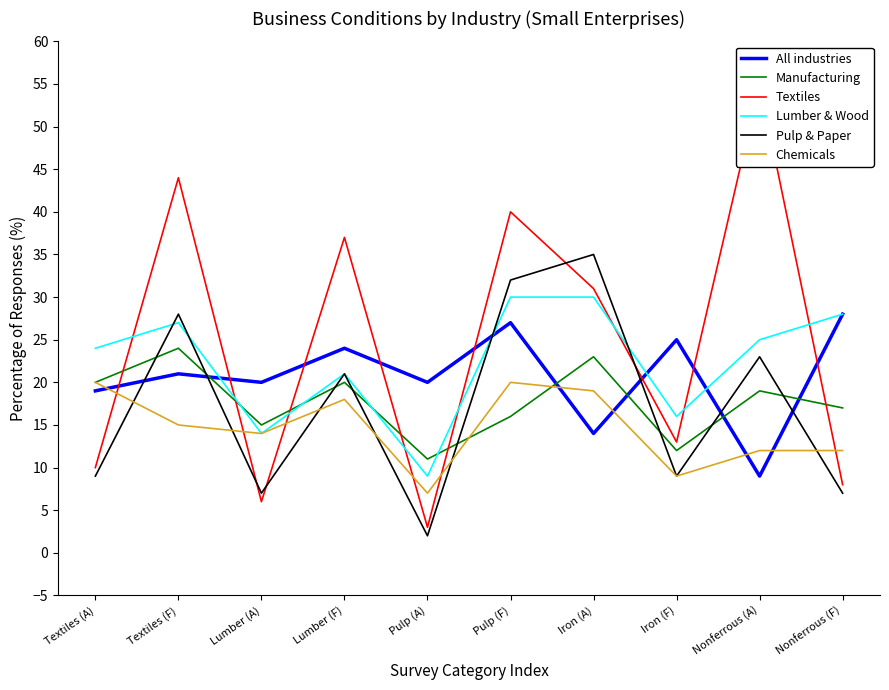

What position from the right is Textiles (A)?

10